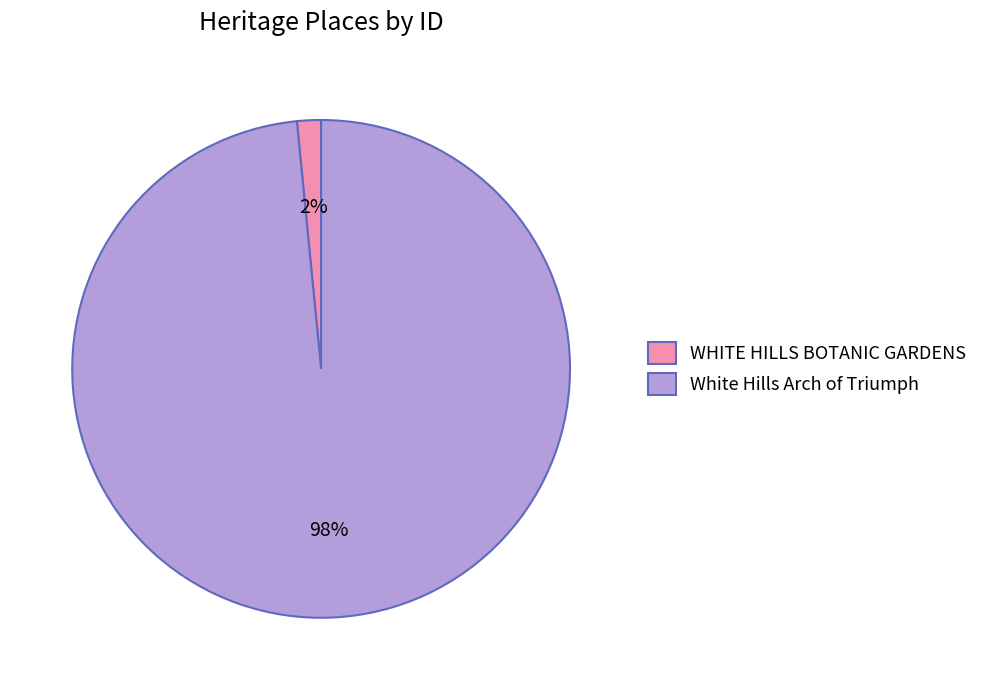

Do WHITE HILLS BOTANIC GARDENS and White Hills Arch of Triumph together represent more than half of the pie?

Yes